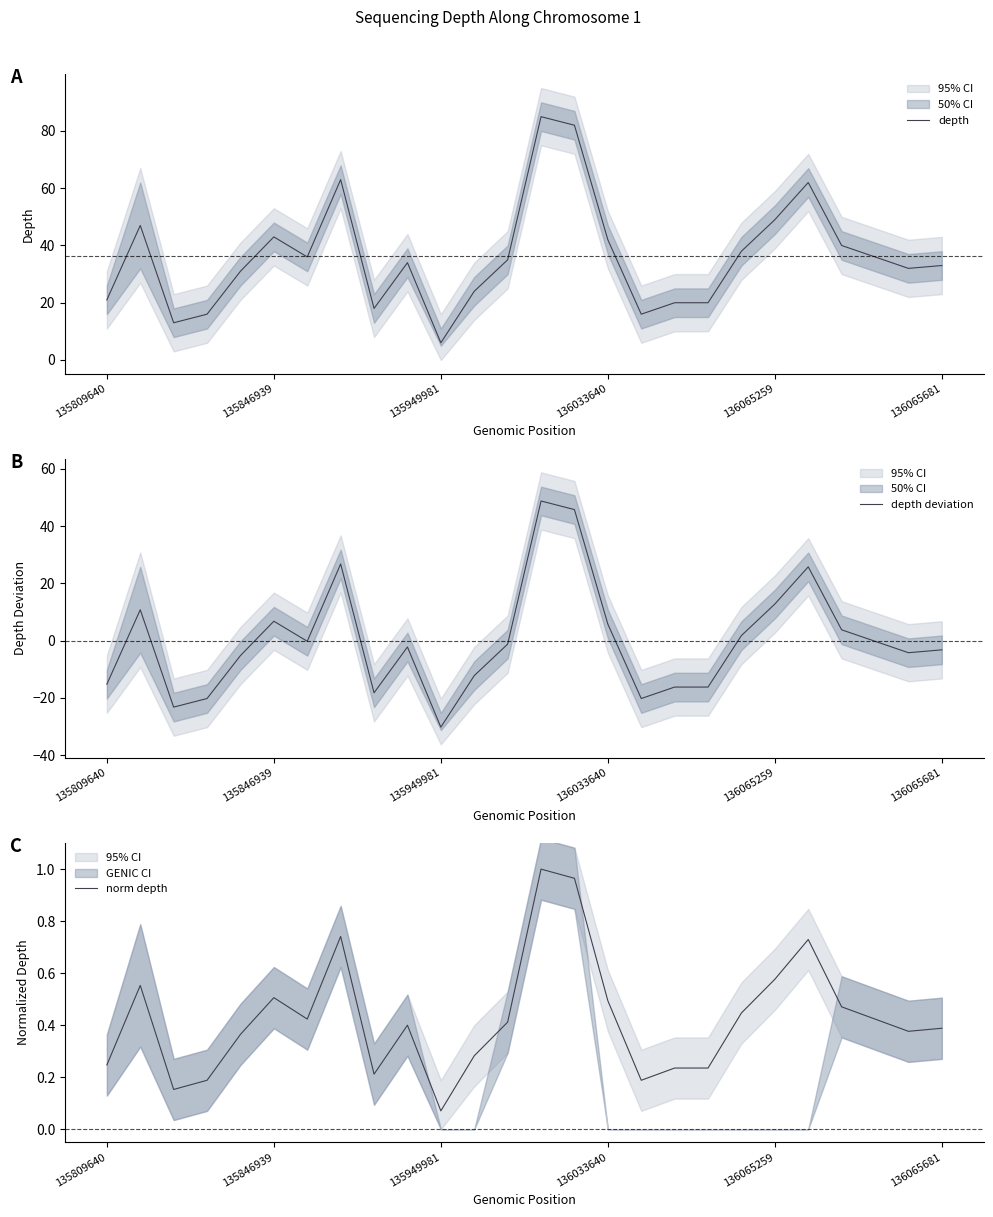

Does the chart display data point markers on the line(s)?

No